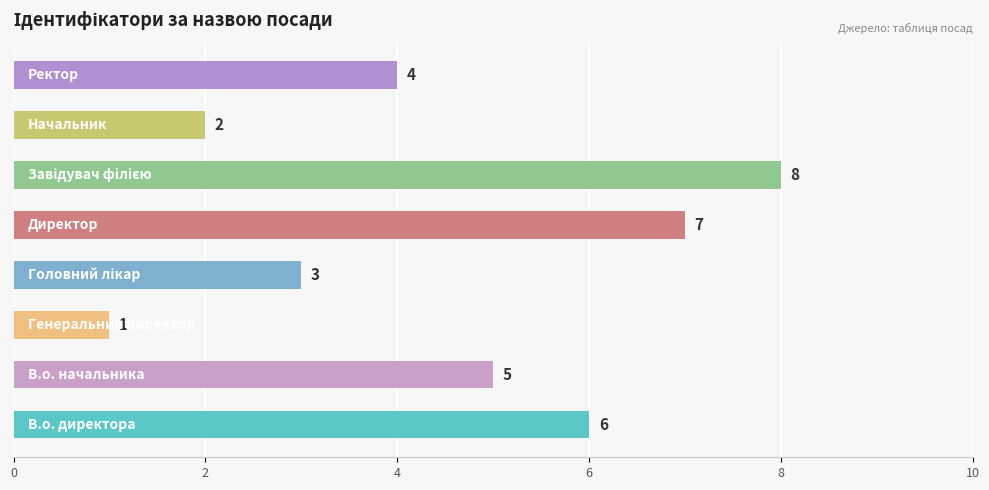

Reading top to bottom, transcribe all the data shown in this chart.

4	2	8	7	3	1	5	6